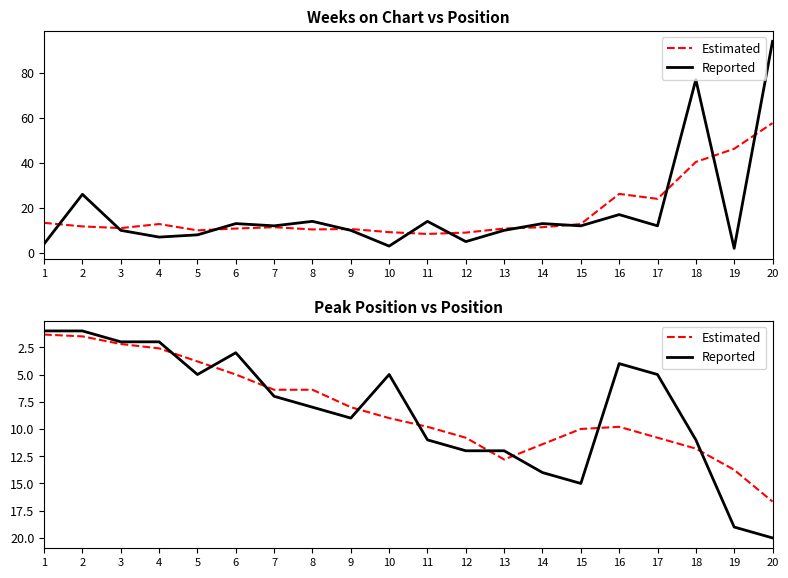

Which label corresponds to the smallest value in the chart?

1